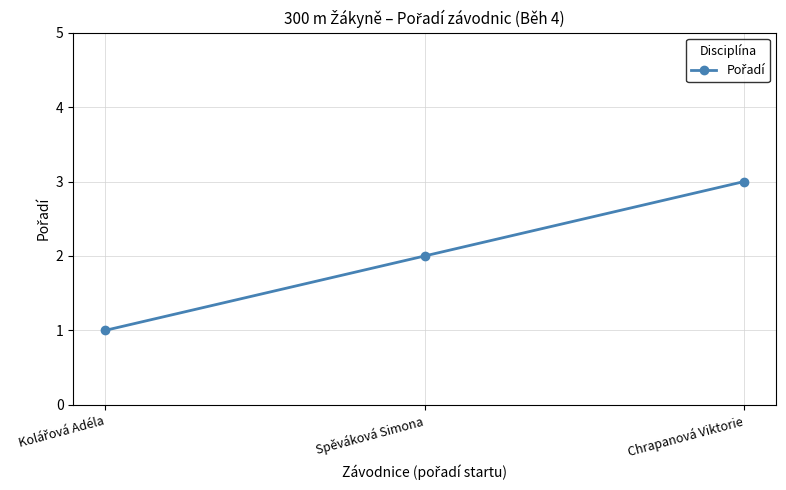

Count the number of categories in the chart.

3